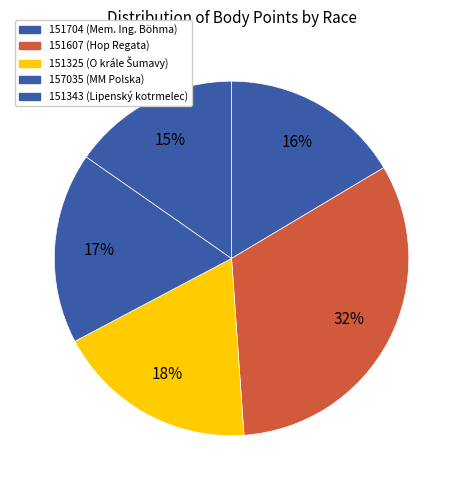

The 151607 slice represents 32% of the pie. True or false?

True